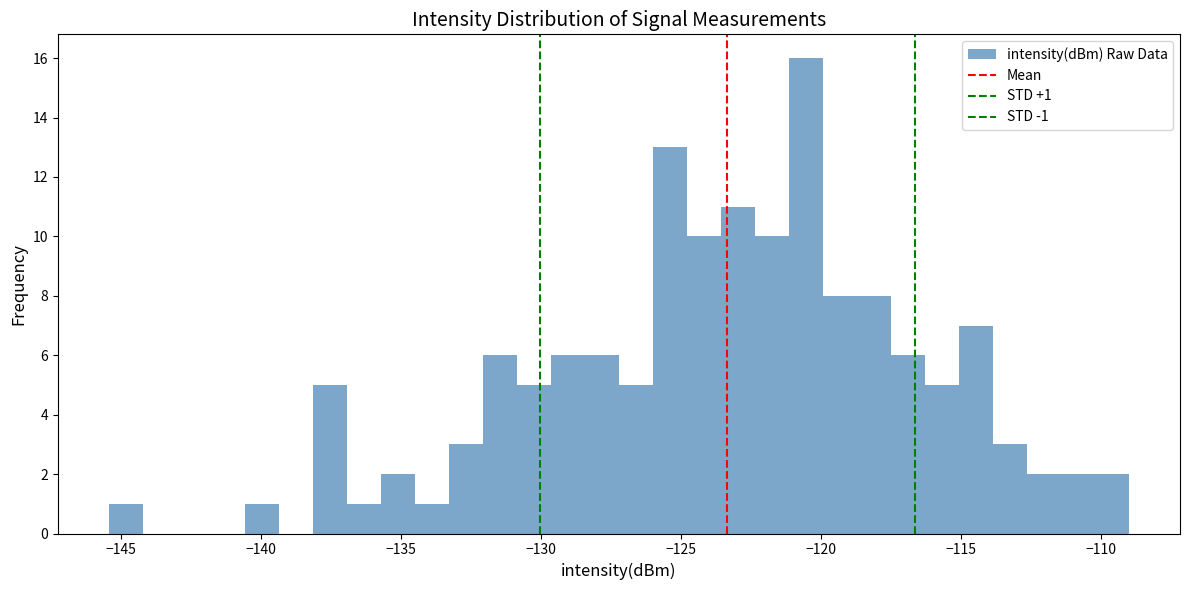

Around what value on the x-axis is the tallest bar? Give the approximate position of its centre, as read against the axis.

-120.5